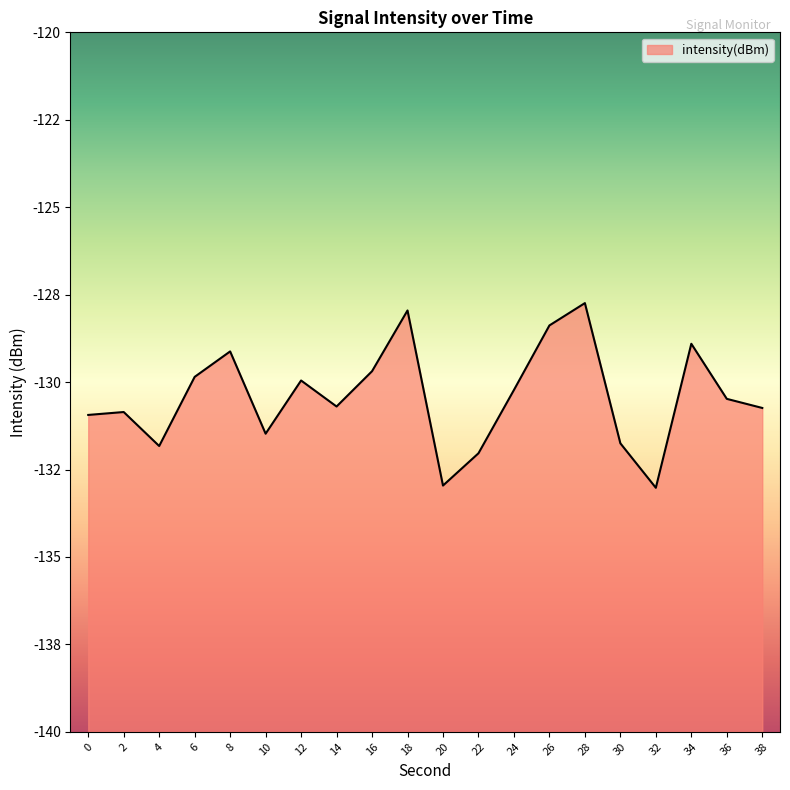

What is the difference between the values at 30 and 14?

1.1